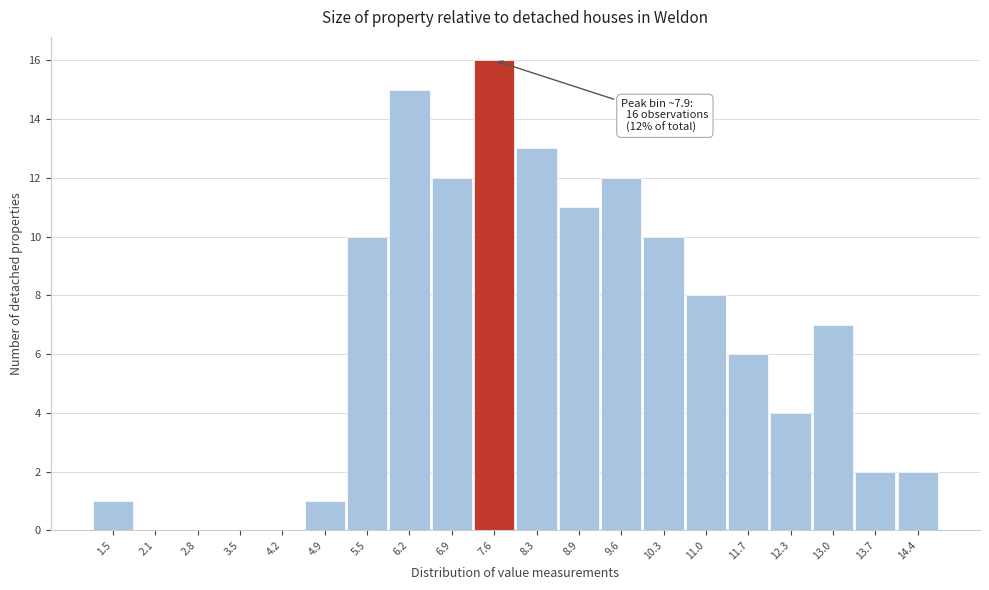

Reading left to right, extract all data points from this chart.

1.5=1	2.1=0	2.8=0	3.5=0	4.2=0	4.9=1	5.5=10	6.2=15	6.9=12	7.6=16	8.3=13	8.9=11	9.6=12	10.3=10	11.0=8	11.7=6	12.3=4	13.0=7	13.7=2	14.4=2